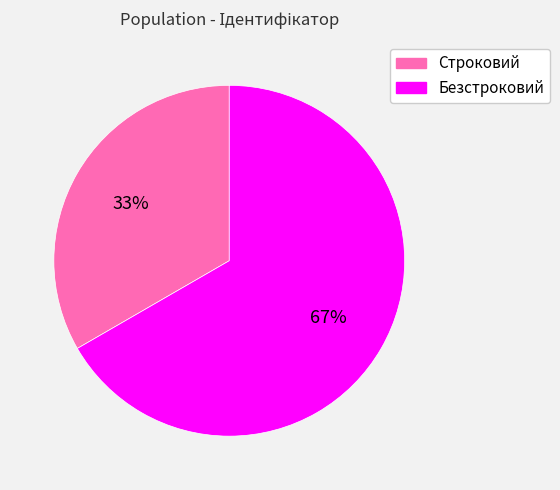

Which category has the biggest portion of the pie?

Безстроковий